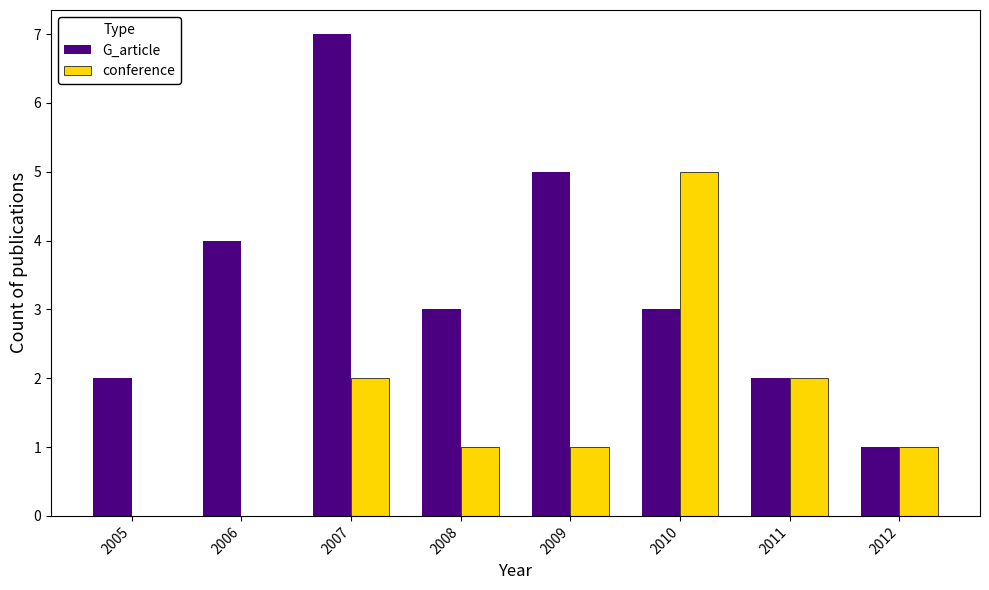

Which series changed the most between 2007 and 2011?

G_article